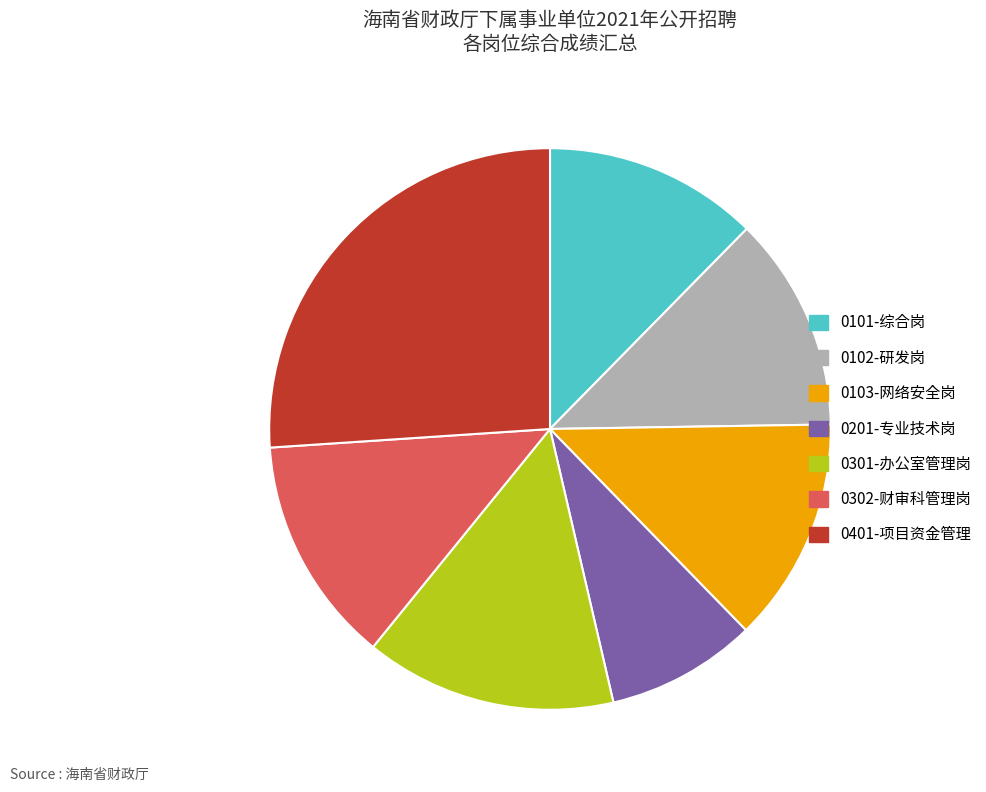

True or false: 0101-综合岗 accounts for 24% of the total.

False